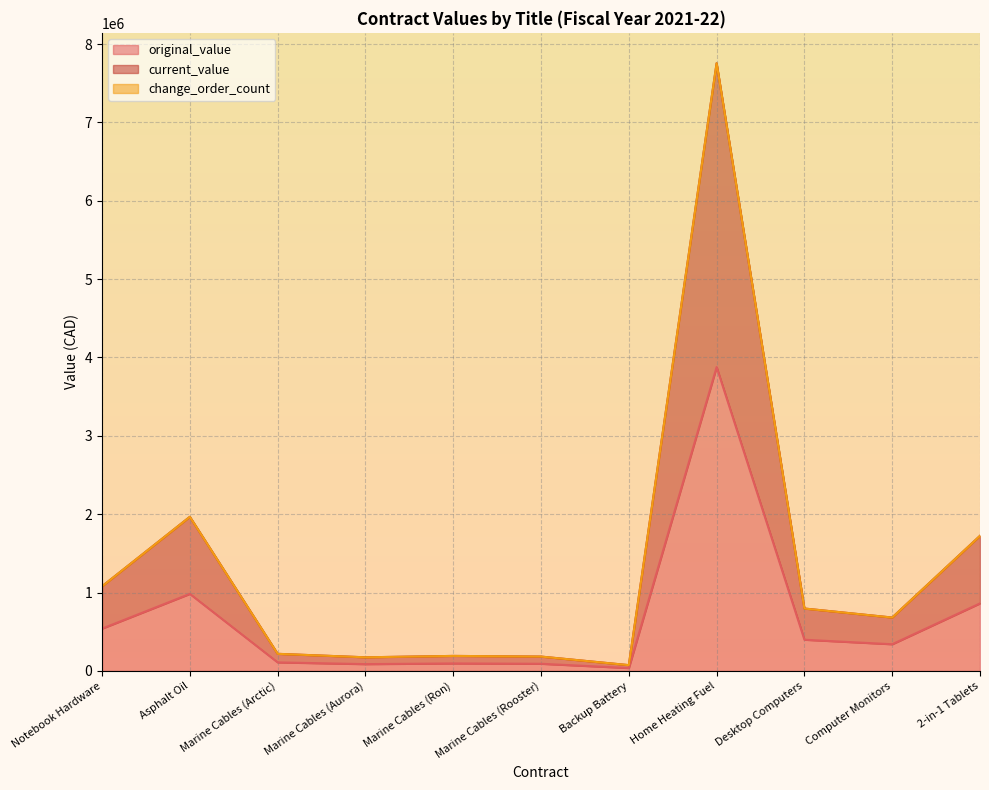

What is the total value across all series at Marine Cables (Rooster)?

274869.9